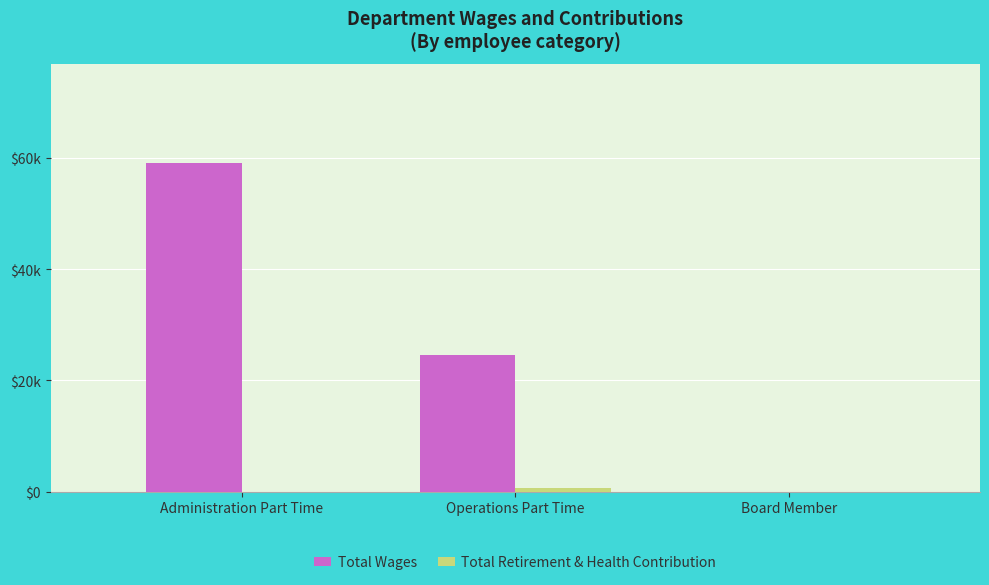

Reading left to right, what are all the values shown in this chart?

Total Wages: Administration Part Time=59186	Operations Part Time=24585	Board Member=0
Total Retirement & Health Contribution: Administration Part Time=0	Operations Part Time=642	Board Member=0